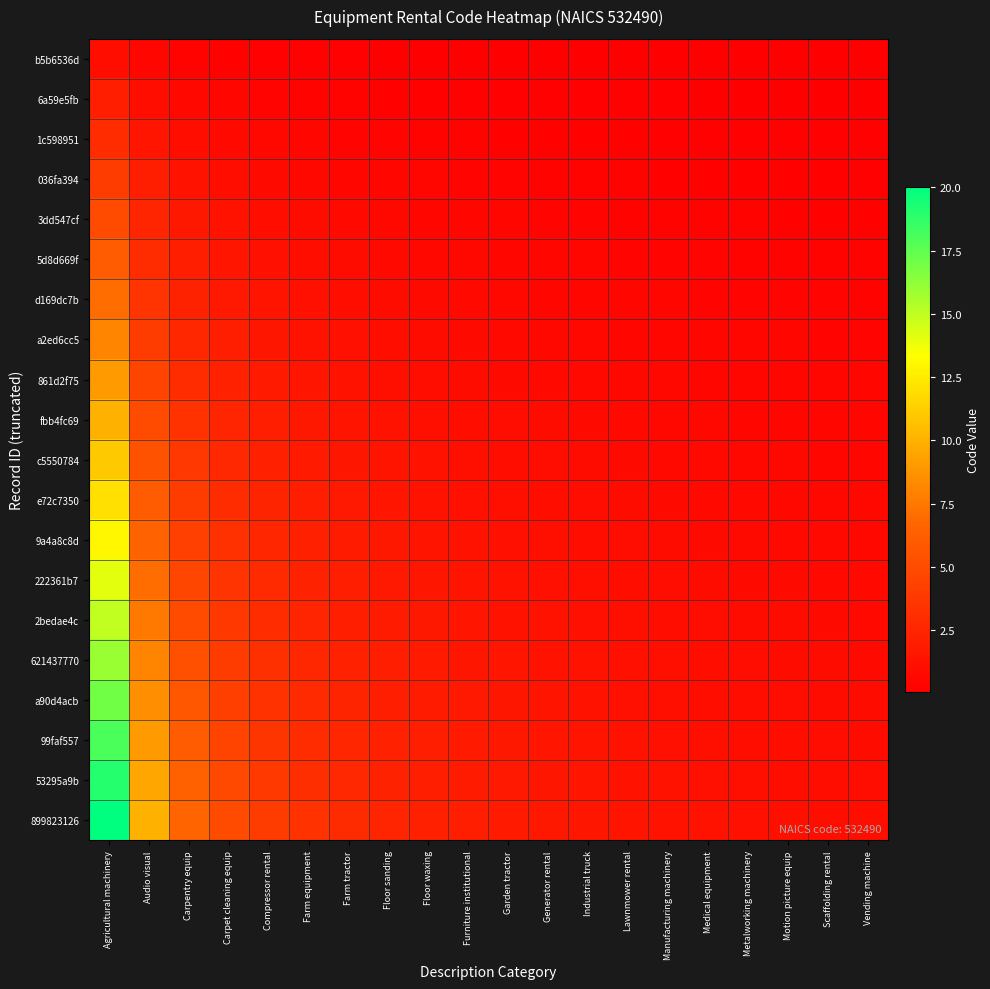

What is the total value across all series at Generator rental?

17.5